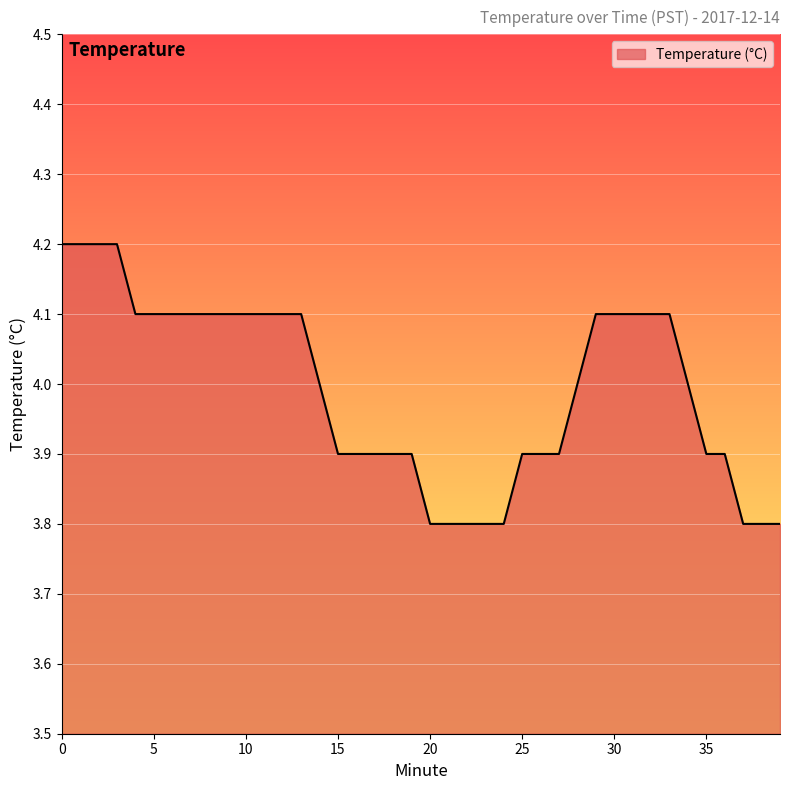

What is the difference between the second highest and minimum values?

0.4